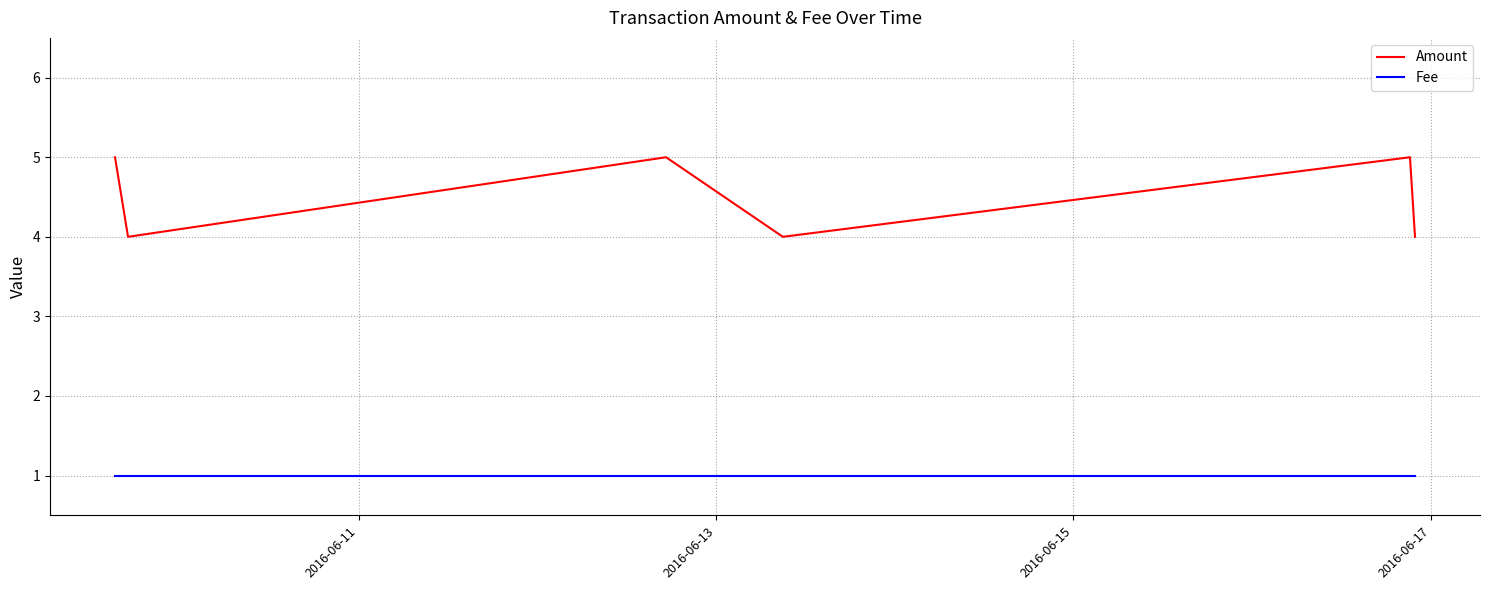

Which series has the largest total across all categories?

Amount